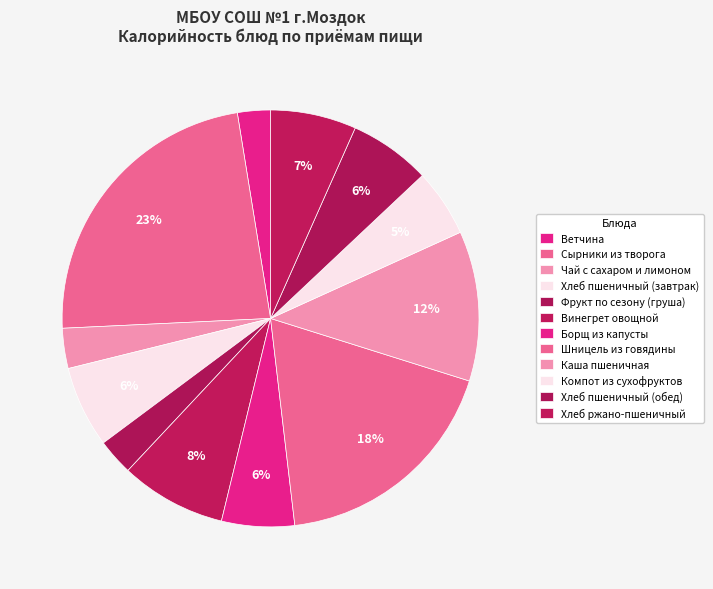

To the nearest percent, what percentage of the pie is Винегрет овощной?

8%